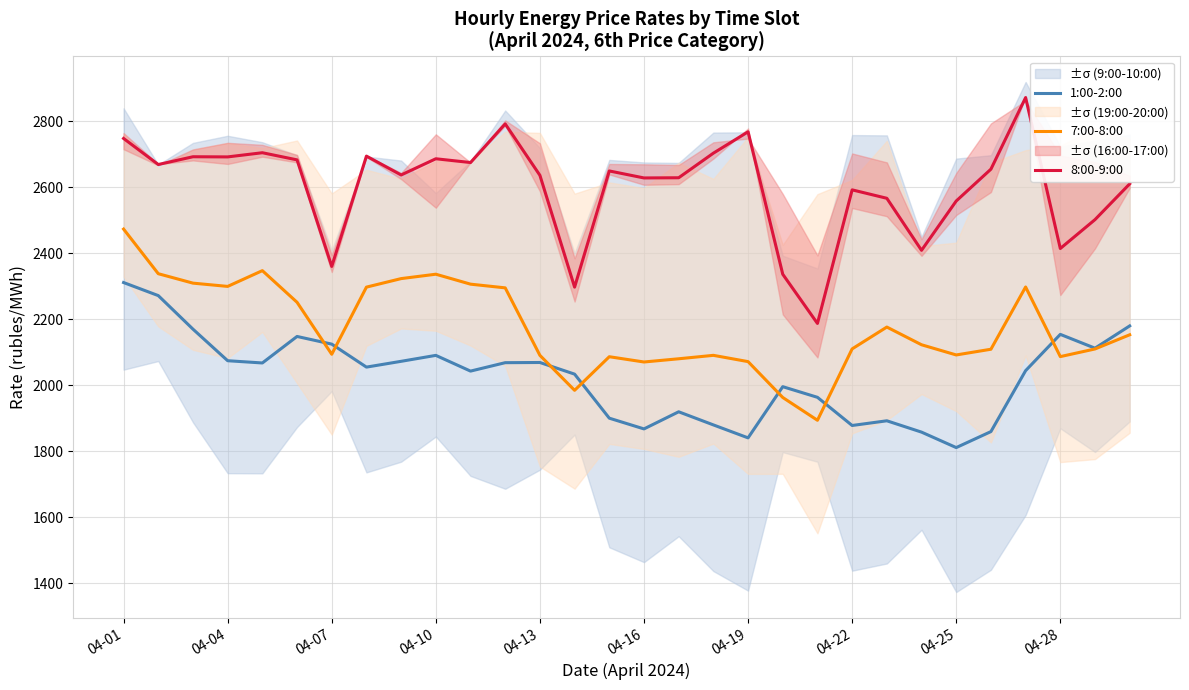

True or false: 8:00-9:00 and 7:00-8:00 intersect in this chart.

False